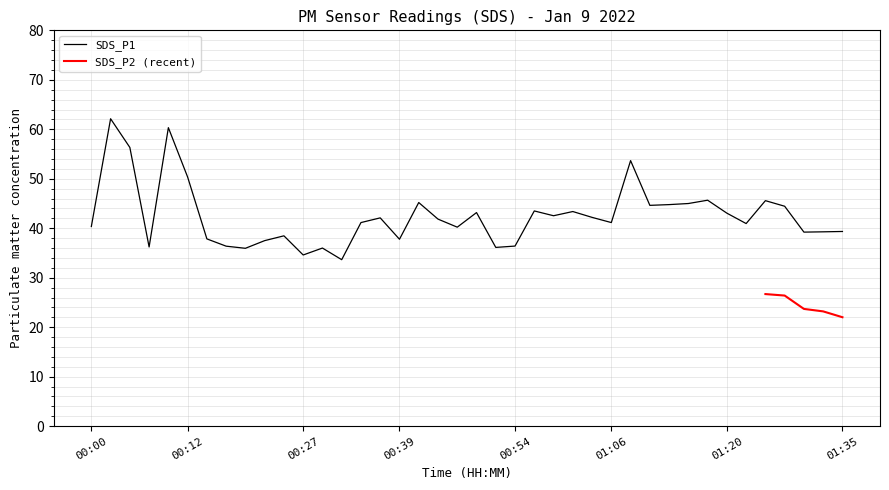

How many categories are shown in the chart?

40